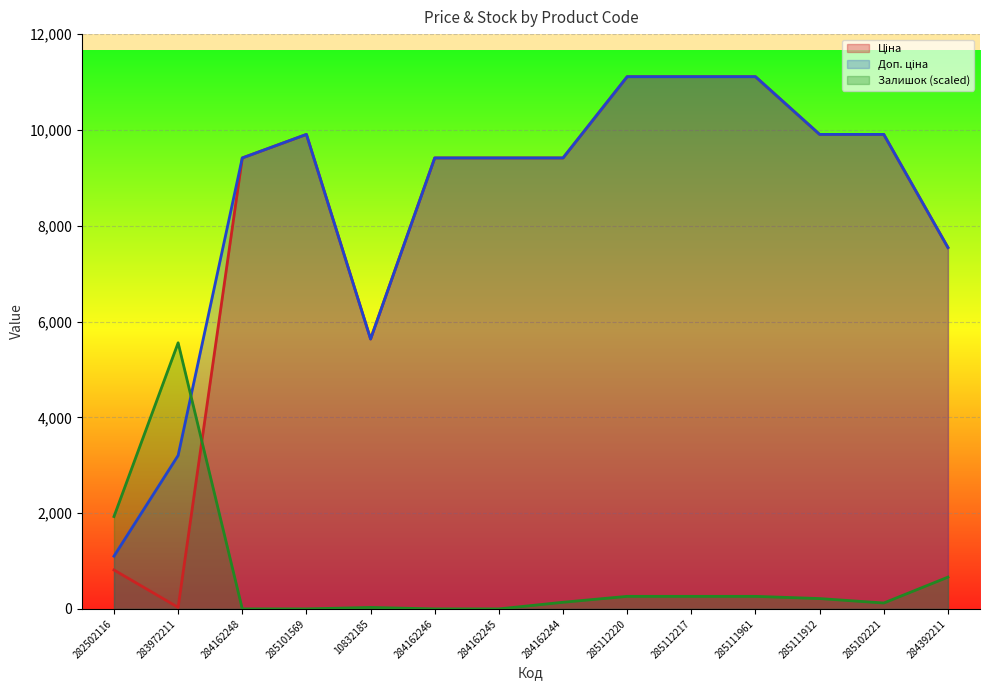

How many times do Залишок and Ціна cross each other?

1